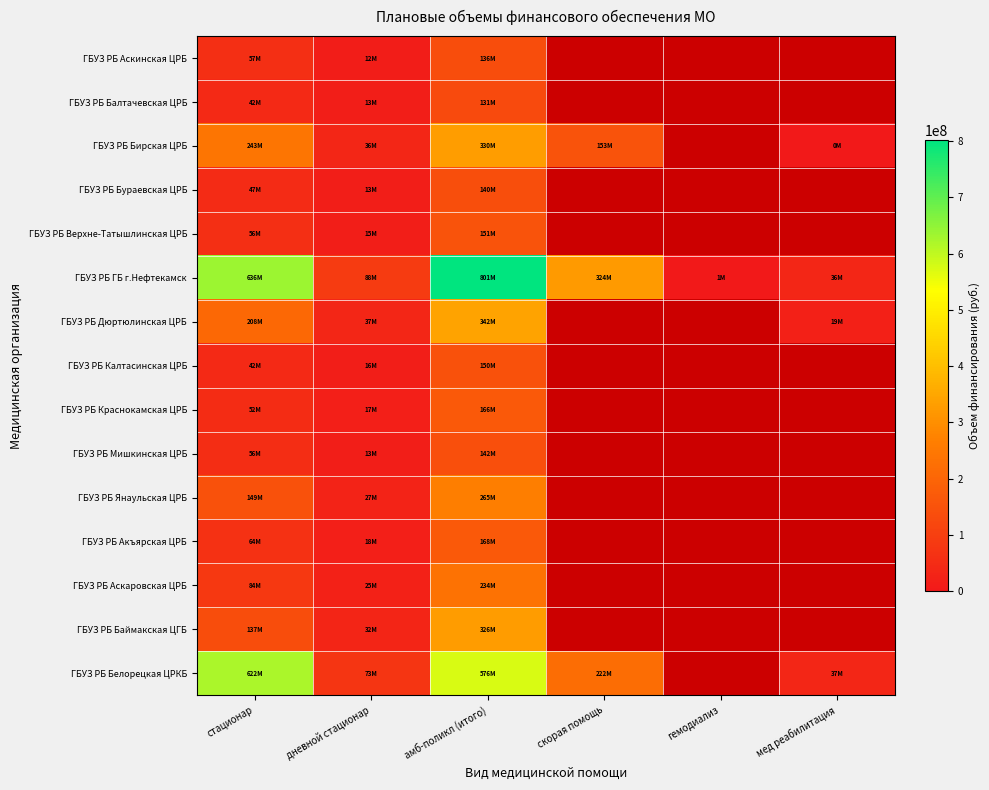

At which category is the sum across all series the highest?

амб-поликл (итого)